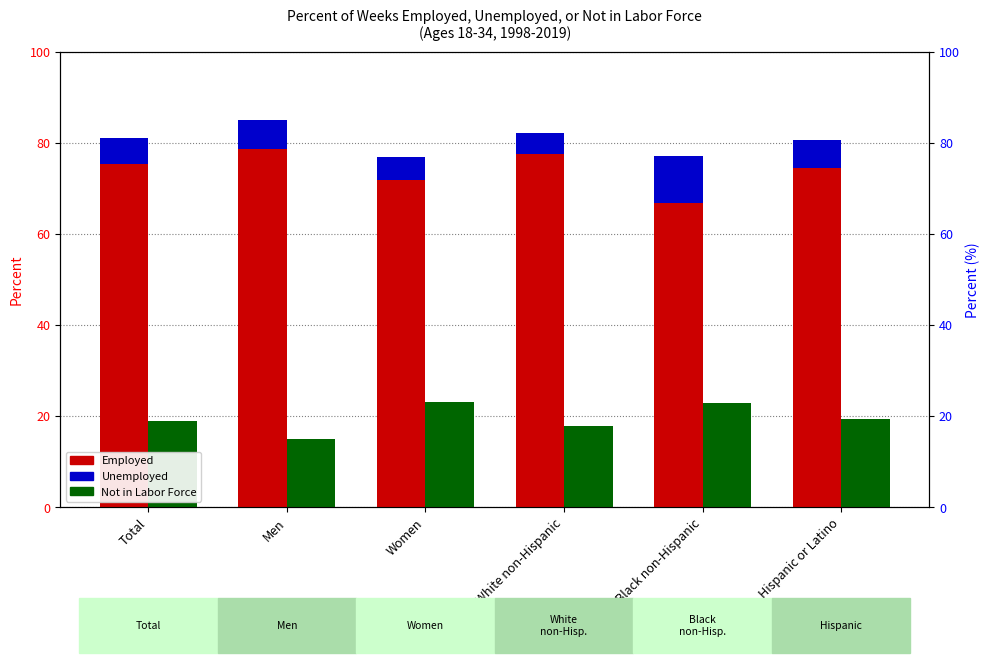

At which label is Employed closest to 72?

Women